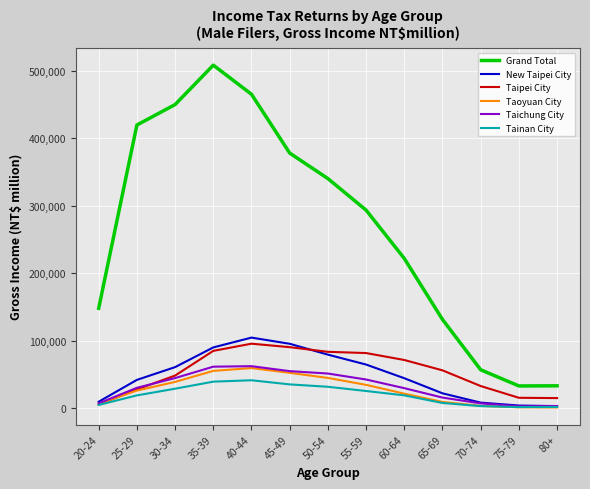

Which series changed the most between 25-29 and 80+?

Grand Total